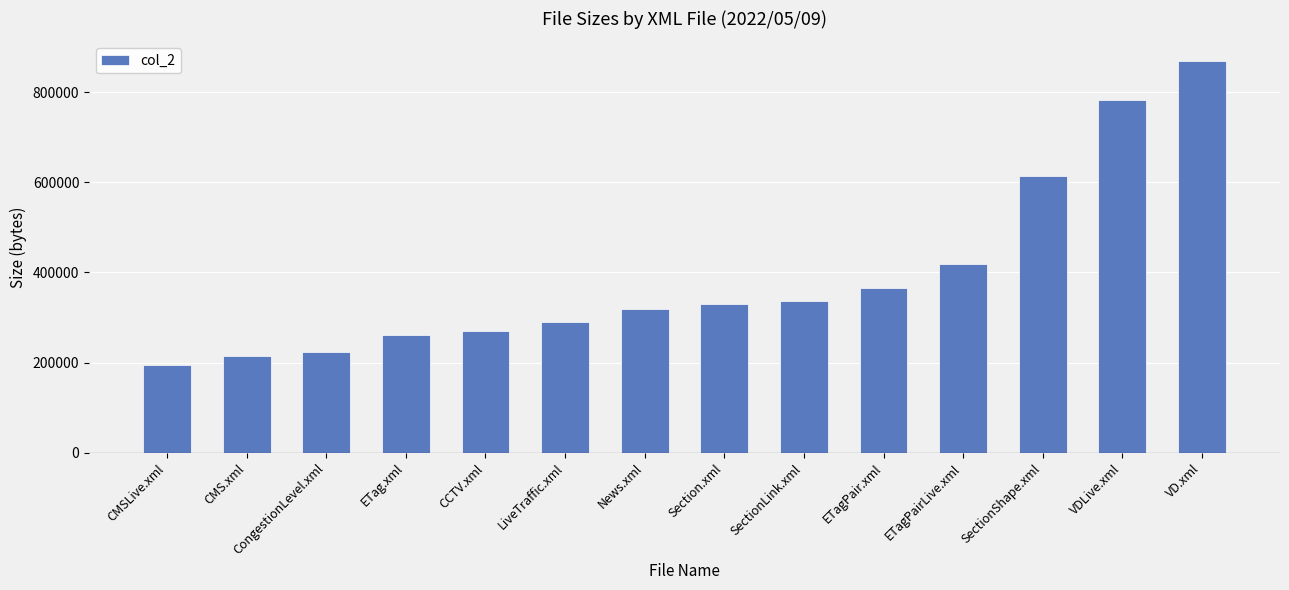

What is the greatest value displayed?

869071